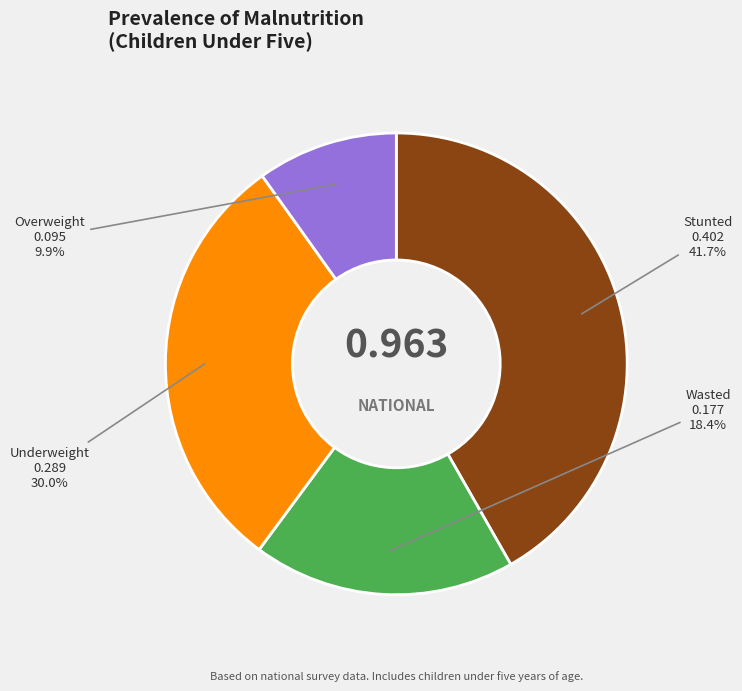

To the nearest percent, what percentage of the pie is Underweight?

30%